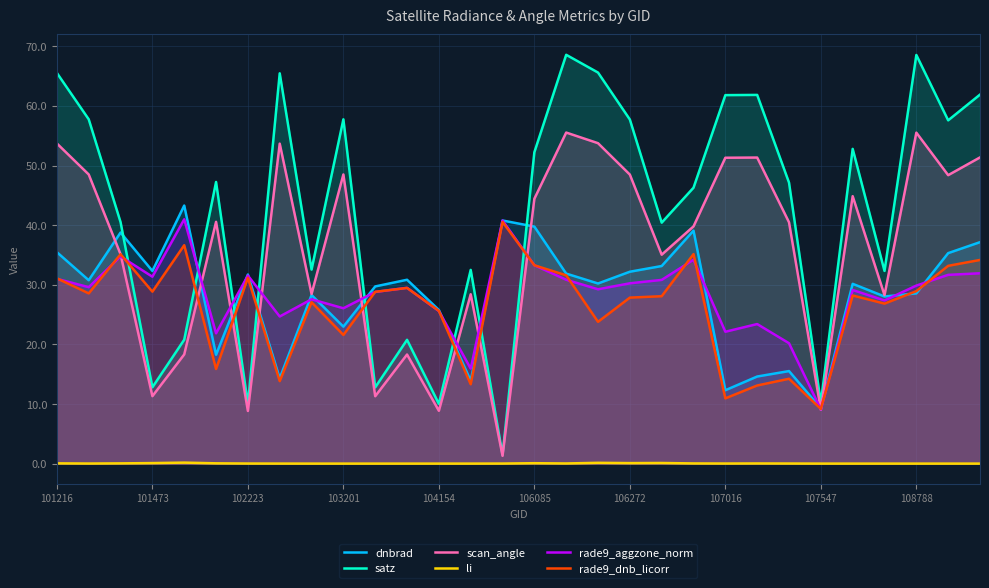

The value of scan_angle at 107016 is 51.3. True or false?

True